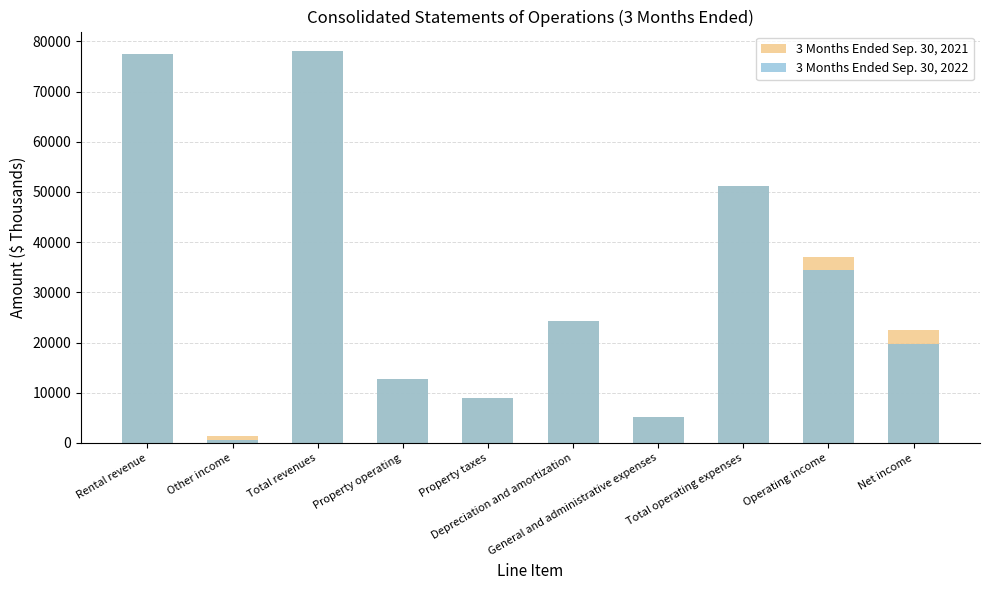

True or false: 3 Months Ended Sep. 30, 2022 has a value of 40303 at Total revenues.

False